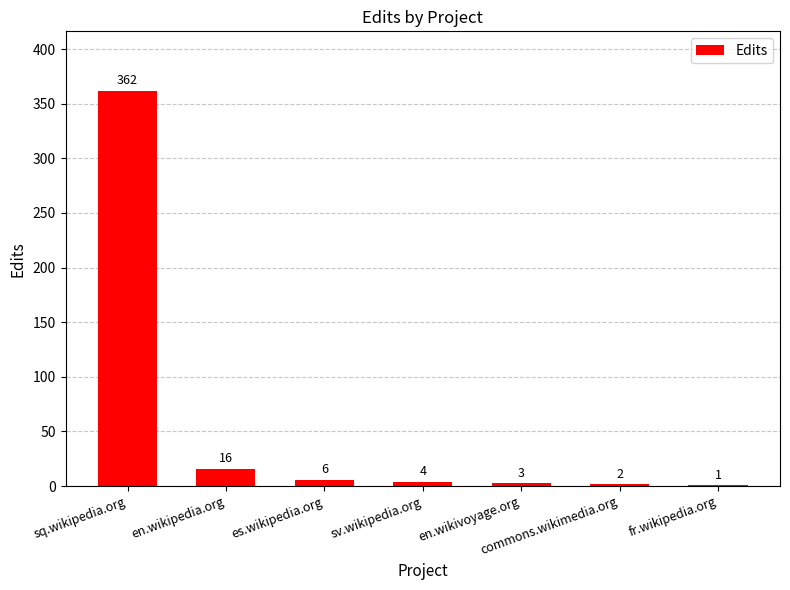

At which category does the chart reach its peak across all series?

sq.wikipedia.org